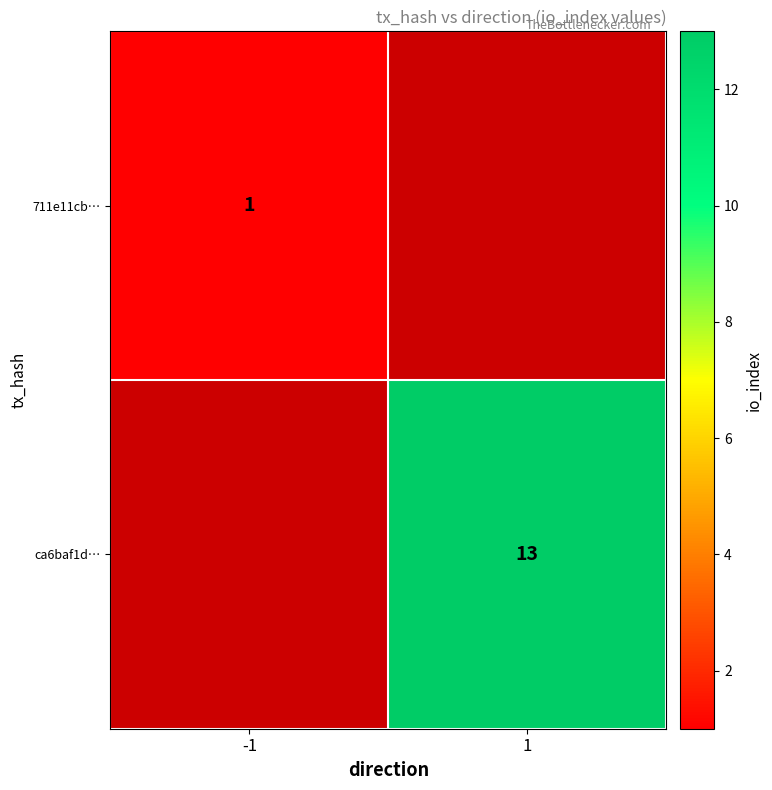

How many distinct data groups are displayed?

2